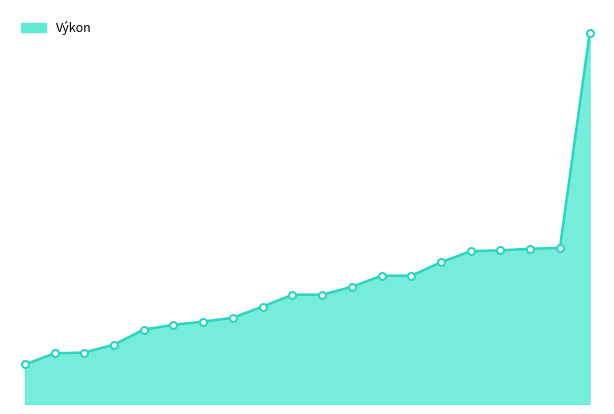

Is this an area chart (filled region under the line)?

Yes